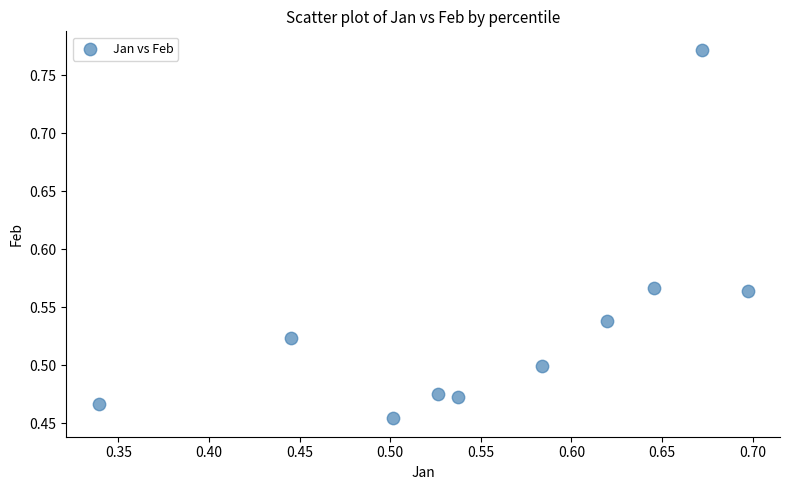

What is the range of Y values (max minus min)?

0.3